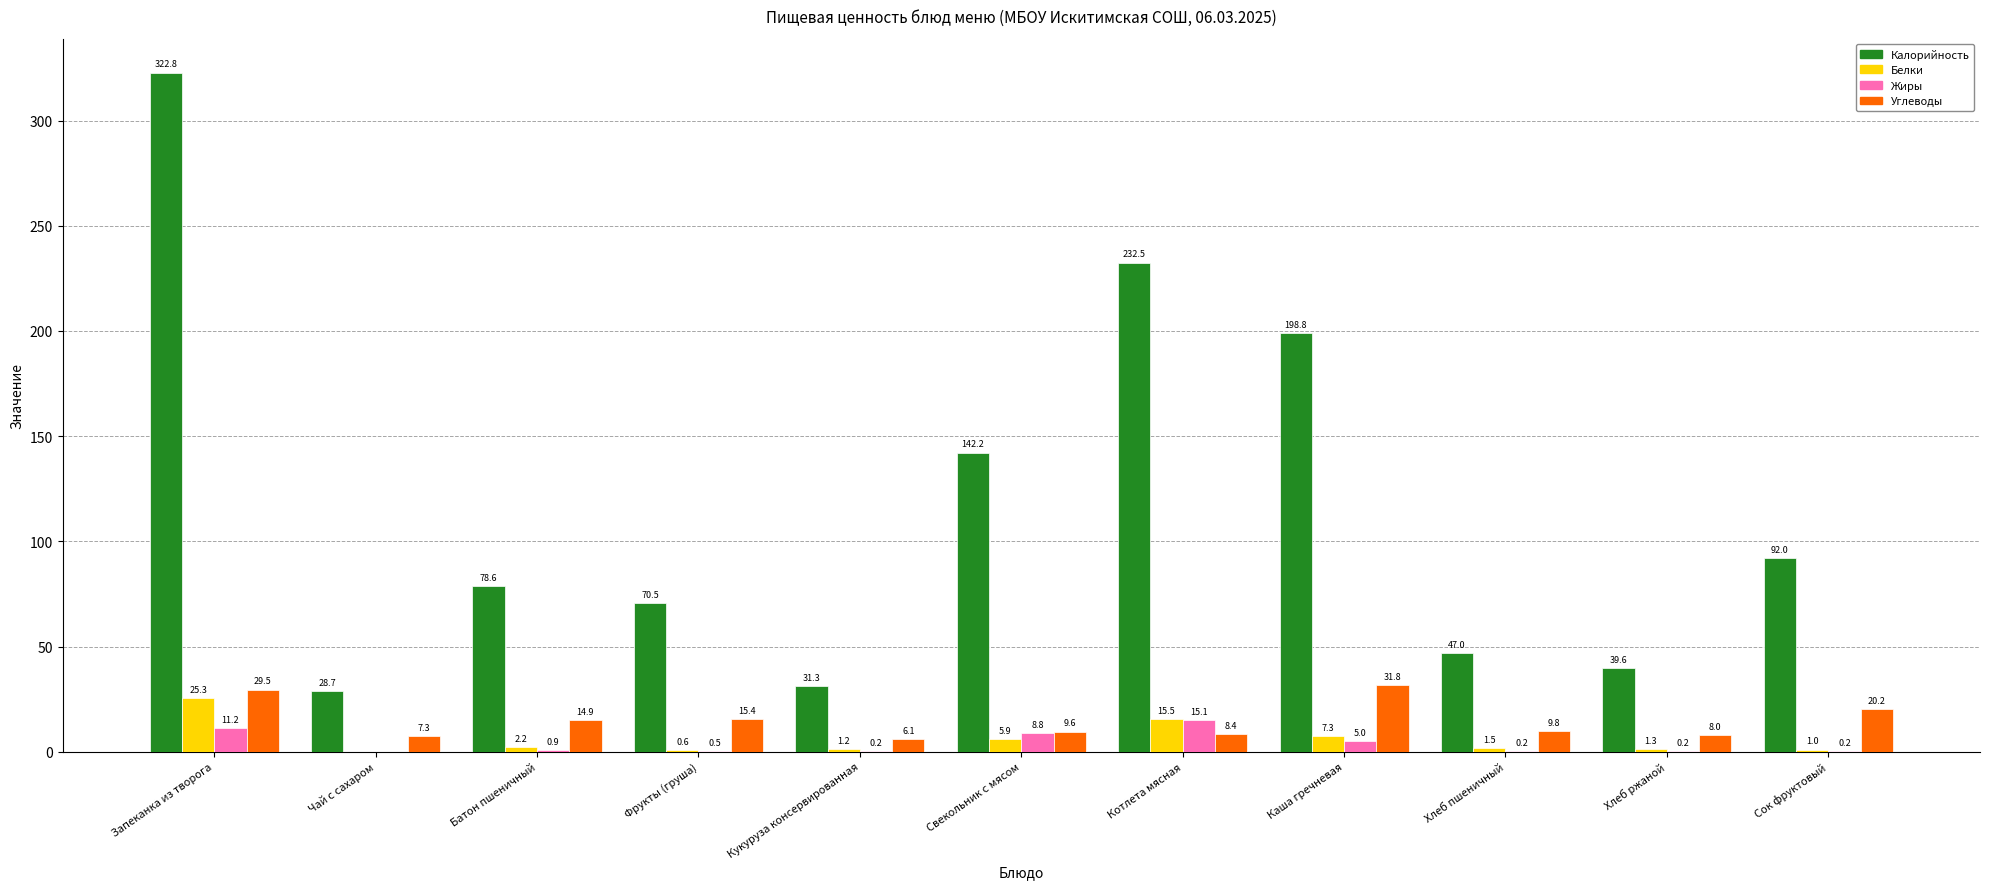

What is the maximum value shown in the chart?

322.8